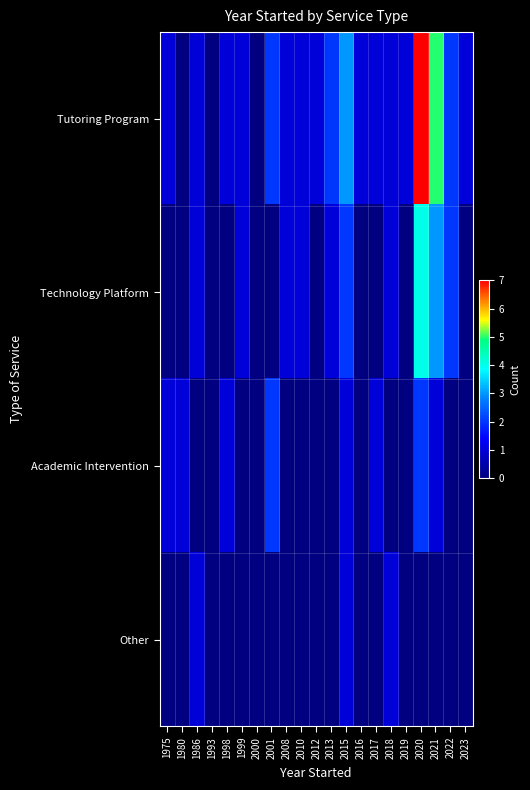

At how many categories does at least one series exceed 2?

3